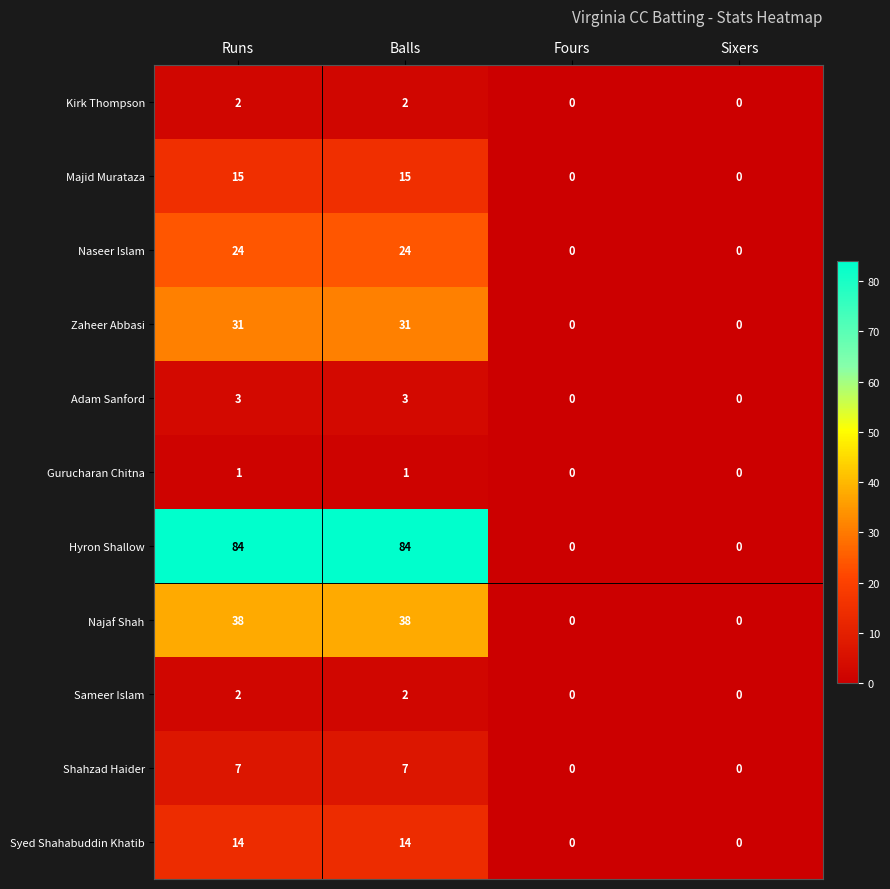

What is the maximum value shown in the chart?

84